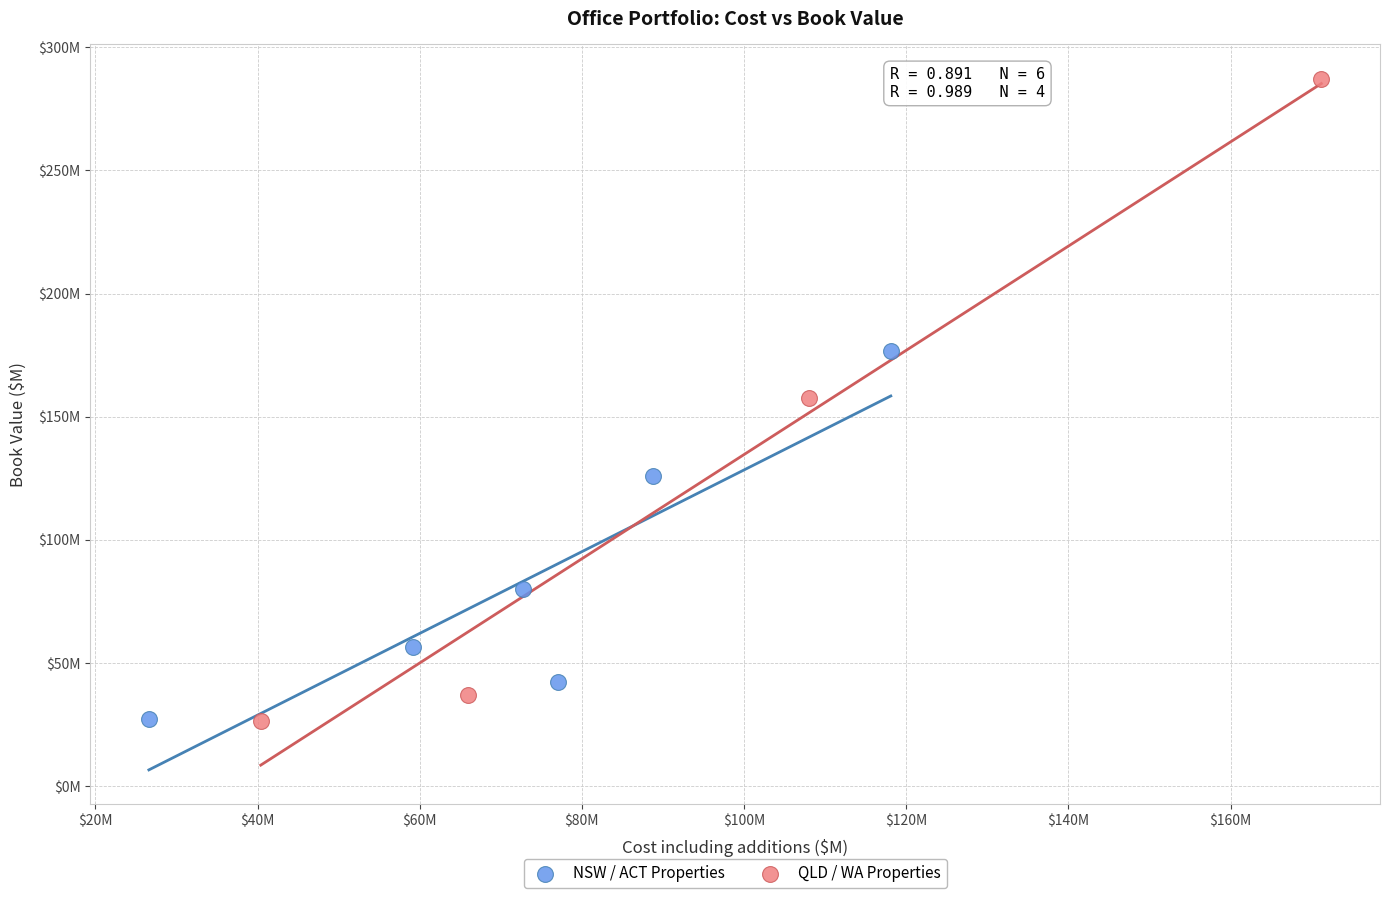

What are all the series names shown in the legend?

NSW / ACT Properties, QLD / WA Properties